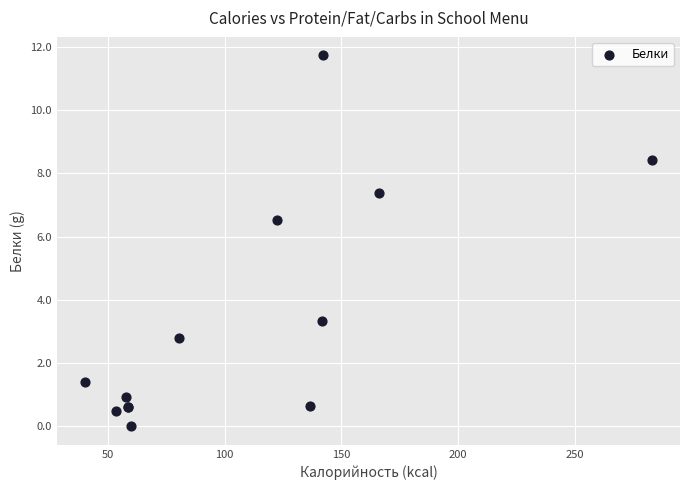

What Y value in the scatter plot is closest to 5?

6.5